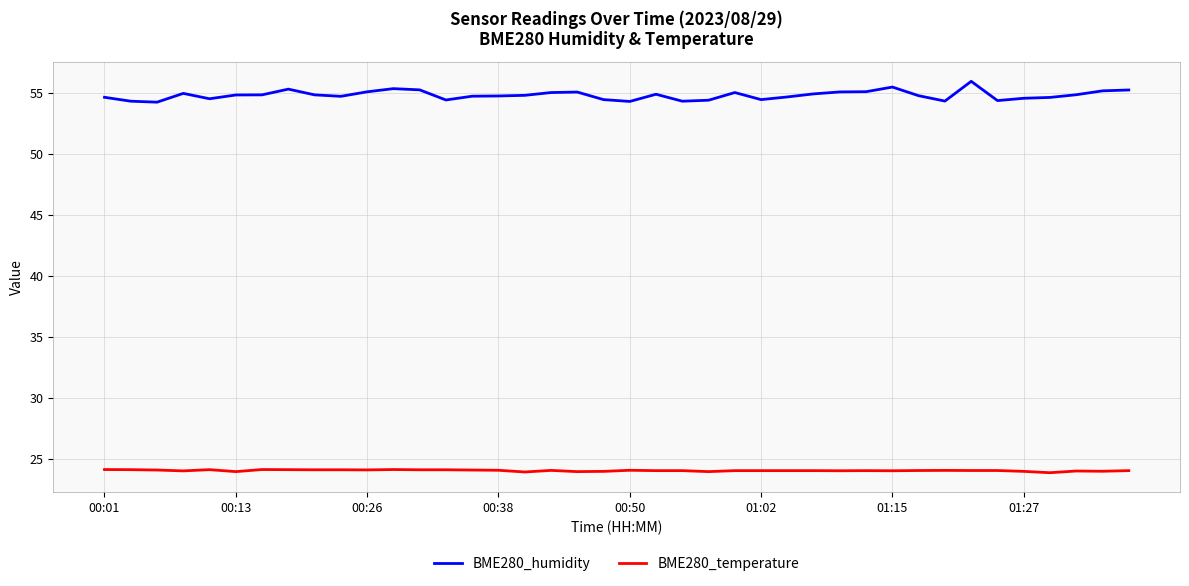

True or false: BME280_humidity and BME280_temperature cross at least once.

False